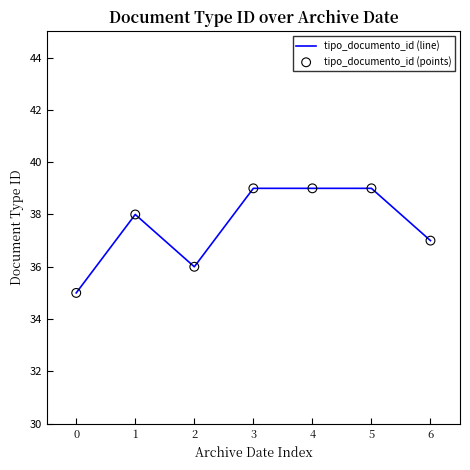

What is the change in value from 2 to 5?

+3